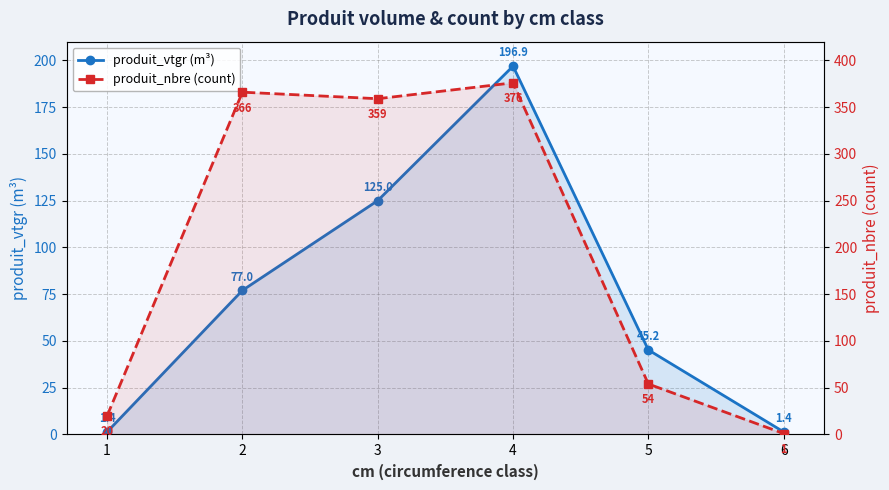

What is the average value of the produit_nbre (count) series?

196.0